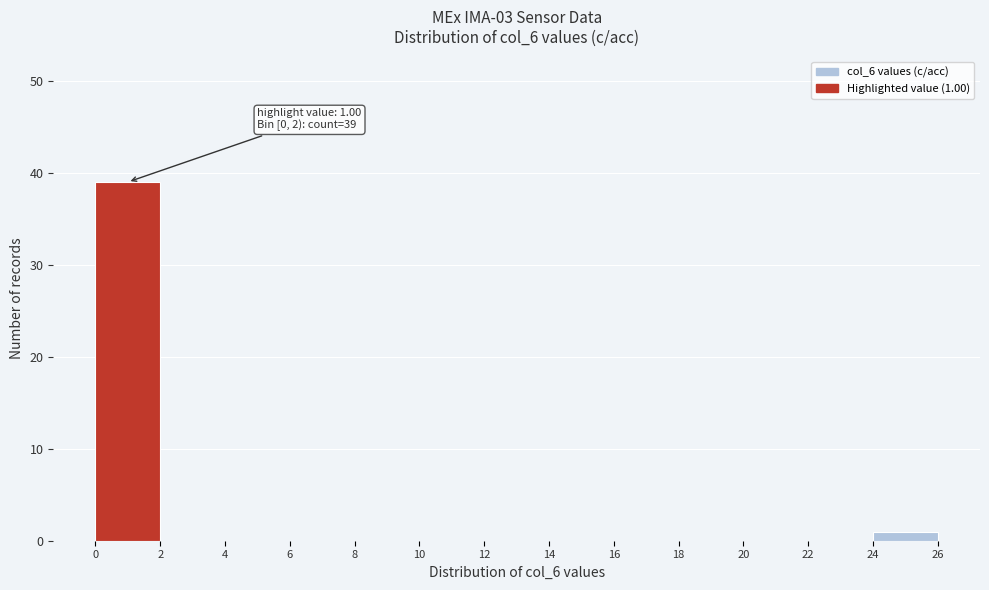

Over which range of the x-axis is the bar tallest?

0 to 2